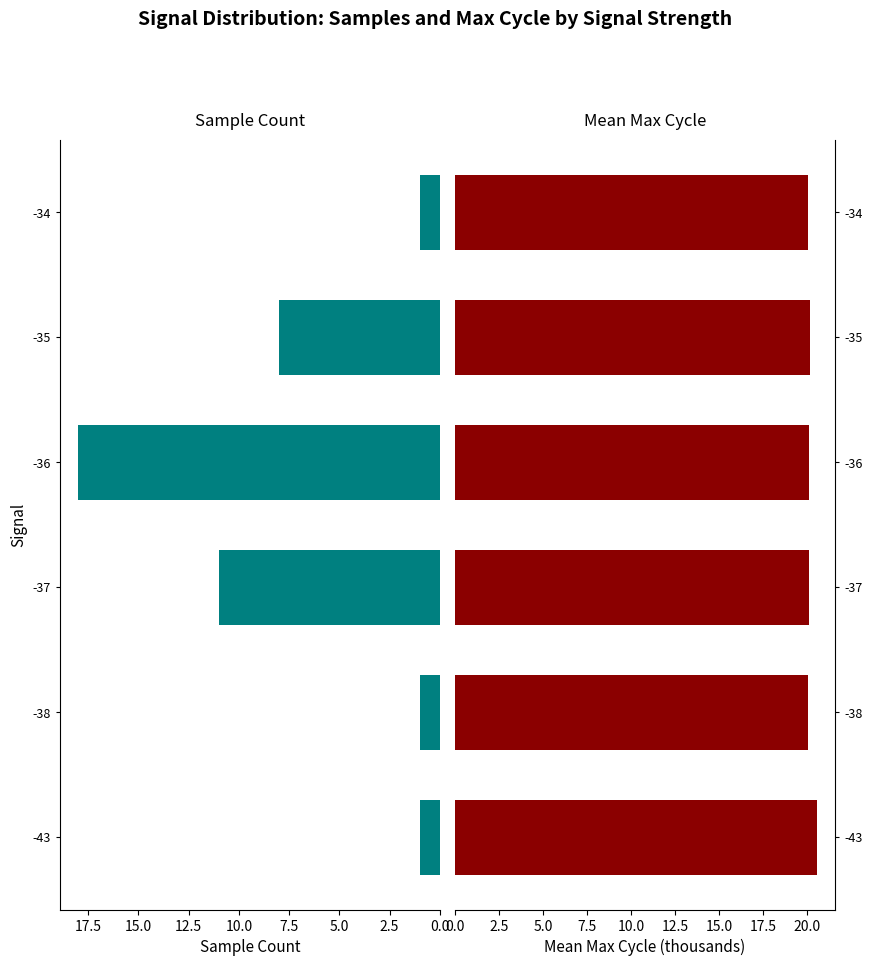

How many groups of bars are there?

6